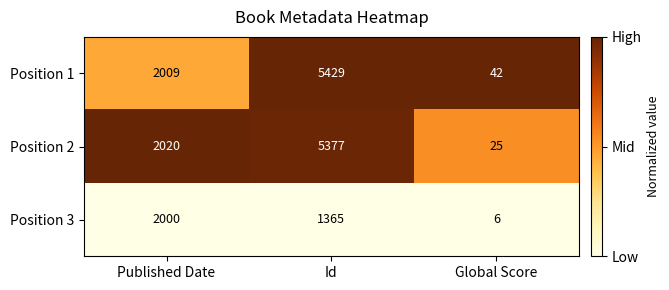

Reading left to right, list all the values displayed in this chart.

Position 1: Published Date=2009	Id=5429	Global Score=42
Position 2: Published Date=2020	Id=5377	Global Score=25
Position 3: Published Date=2000	Id=1365	Global Score=6